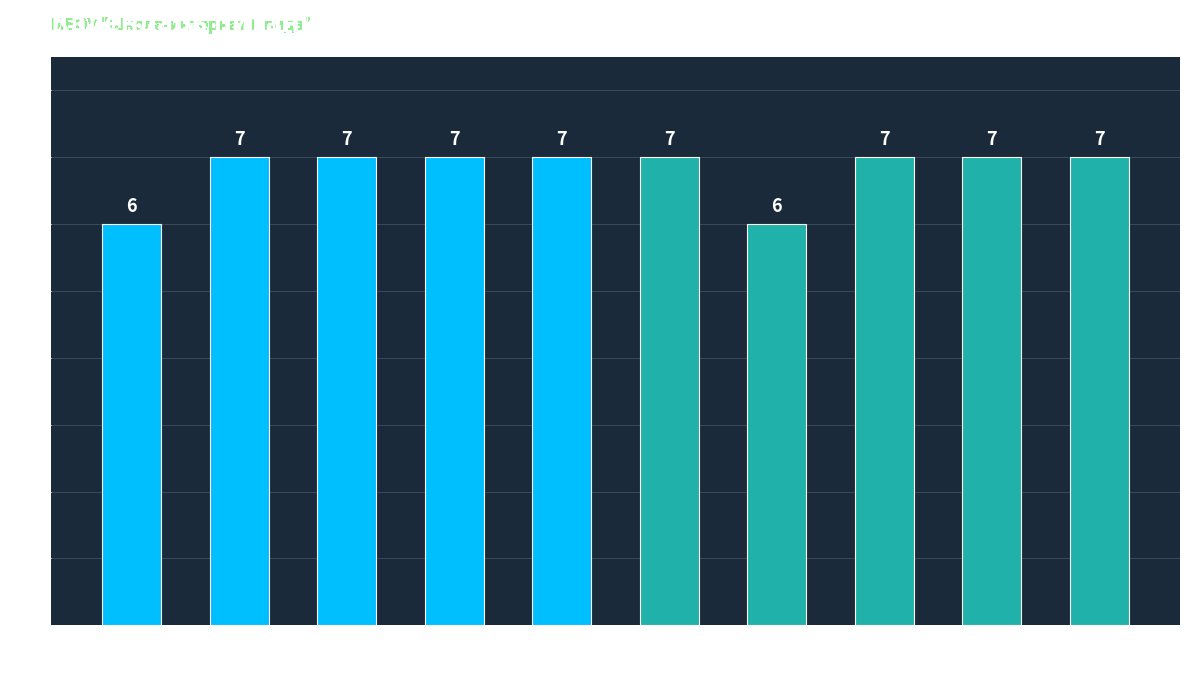

Count the number of categories in the chart.

10